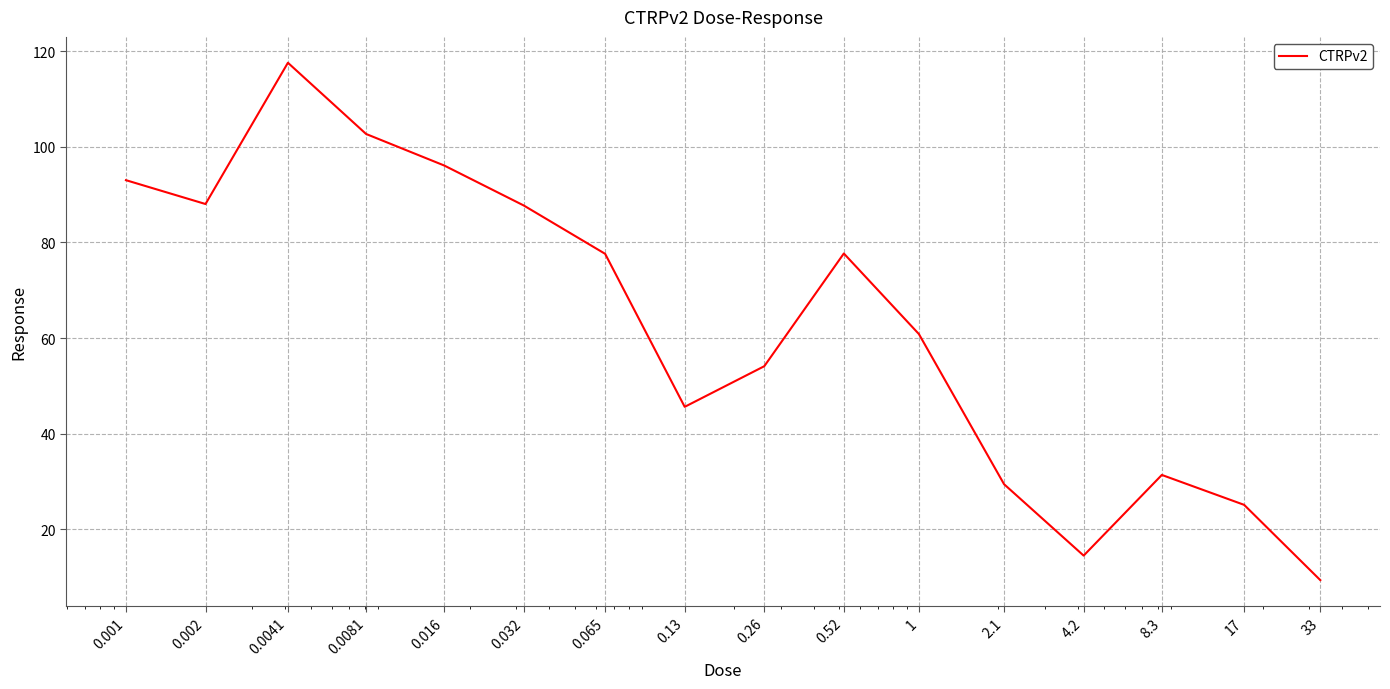

What is the sum of all values?

1010.7